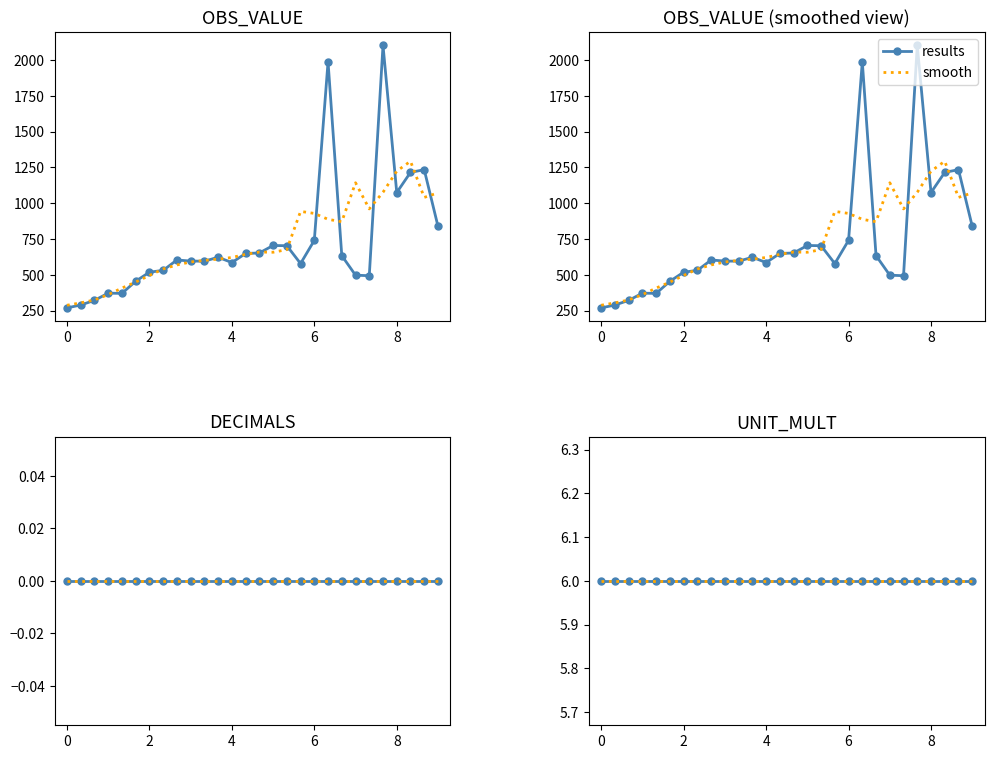

What is the minimum value shown in the chart?

268.6